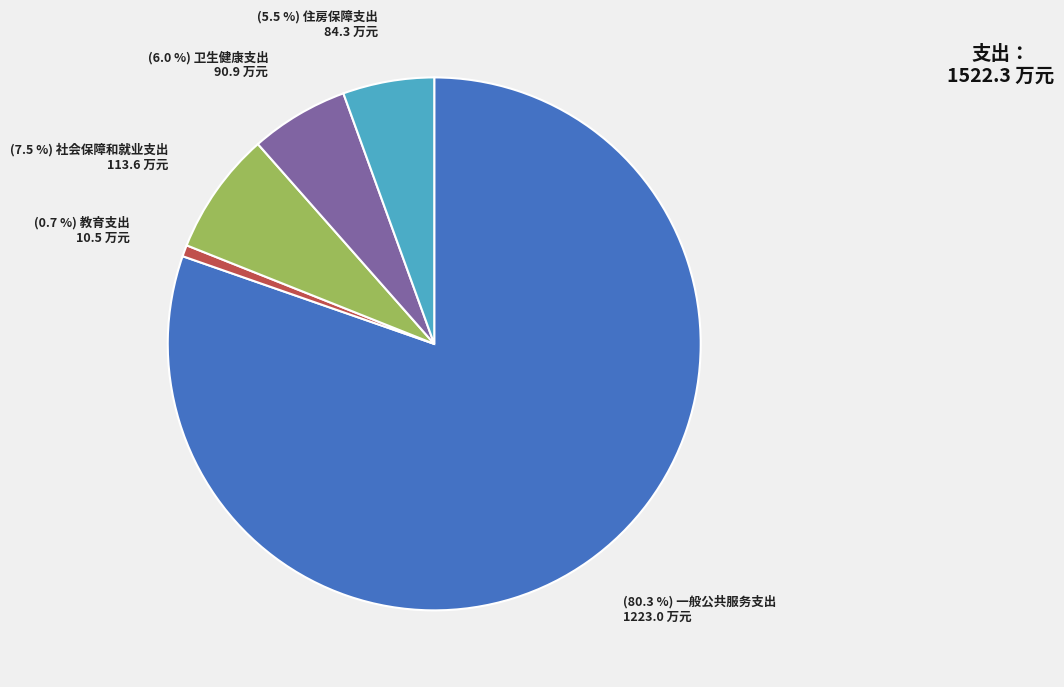

Does any single category account for the majority?

Yes